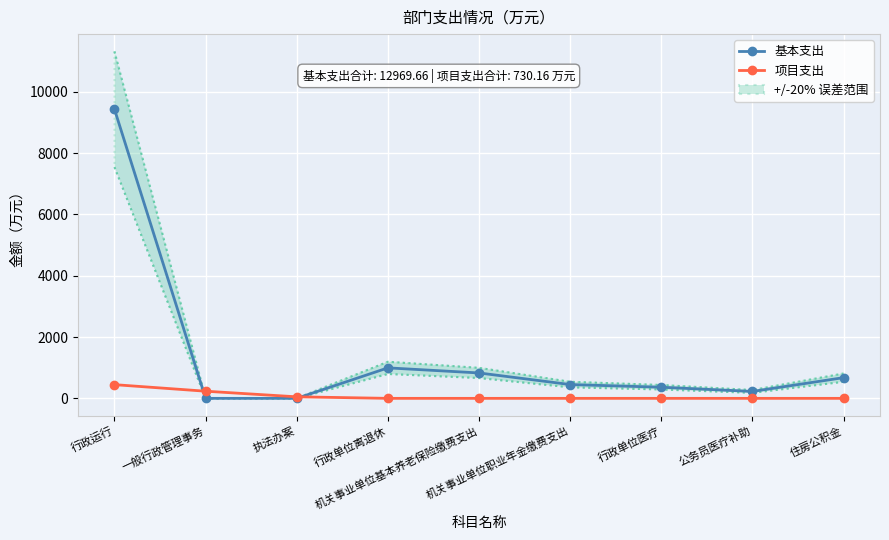

Between 一般行政管理事务 and 行政单位离退休, which series saw the biggest shift?

基本支出